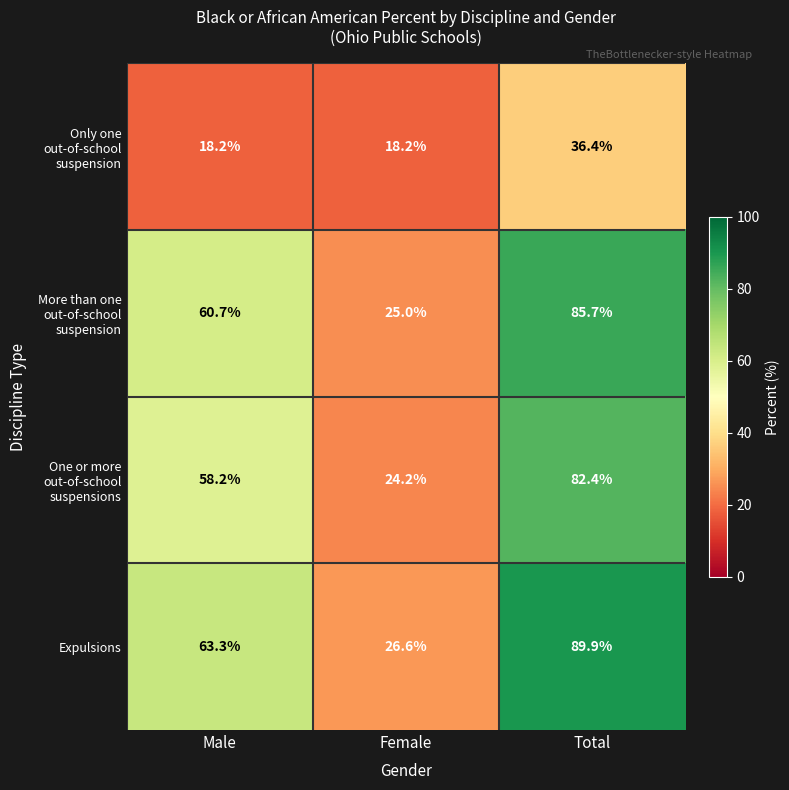

Is it true that More than one out-of-school suspension equals 85.7 at Total?

True